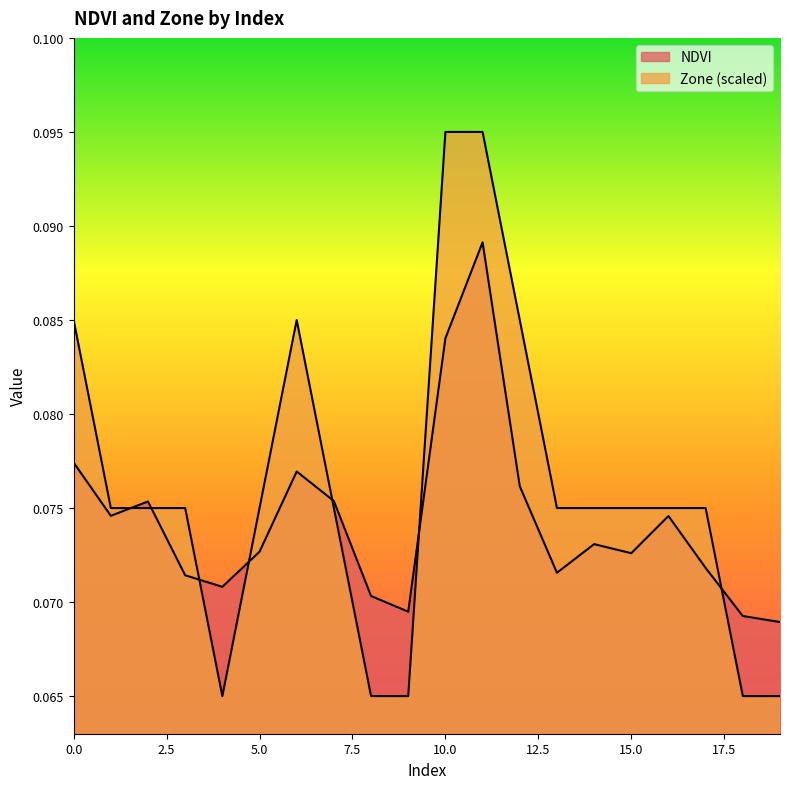

Reading right to left, what are all the values shown in this chart?

NDVI: 0.1	0.1	0.1	0.1	0.1	0.1	0.1	0.1	0.1	0.1	0.1	0.1	0.1	0.1	0.1	0.1	0.1	0.1	0.1	0.1
Zone: 0.1	0.1	0.1	0.1	0.1	0.1	0.1	0.1	0.1	0.1	0.1	0.1	0.1	0.1	0.1	0.1	0.1	0.1	0.1	0.1